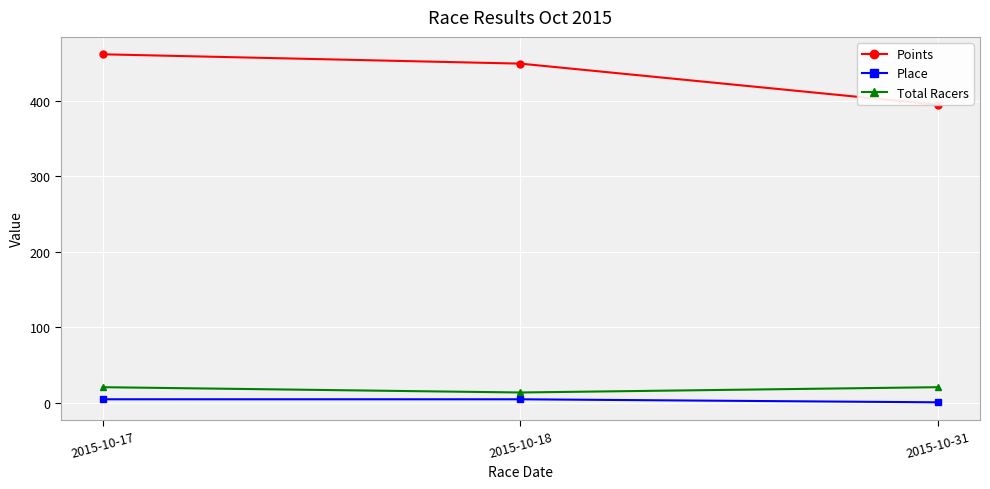

Rank the series by their maximum value, from highest to lowest.

Points, Total Racers, Place